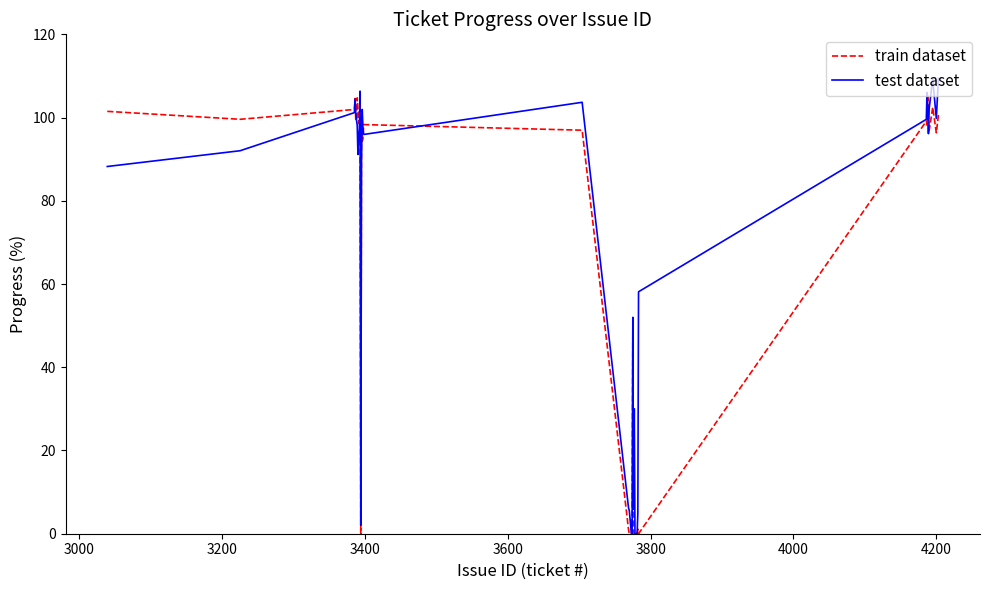

At how many categories does at least one series exceed 93?

24